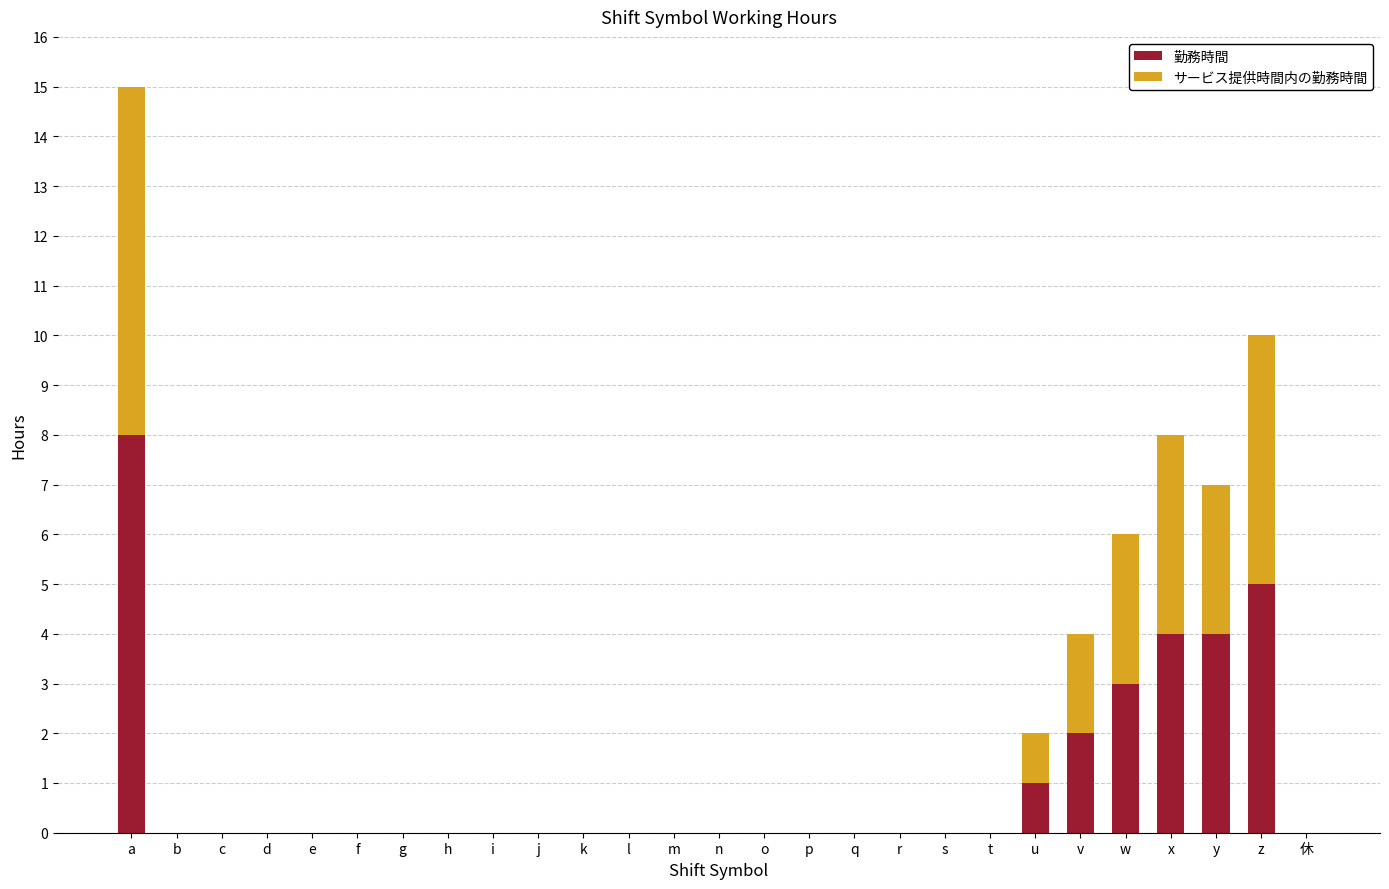

At which category is the sum across all series the highest?

a